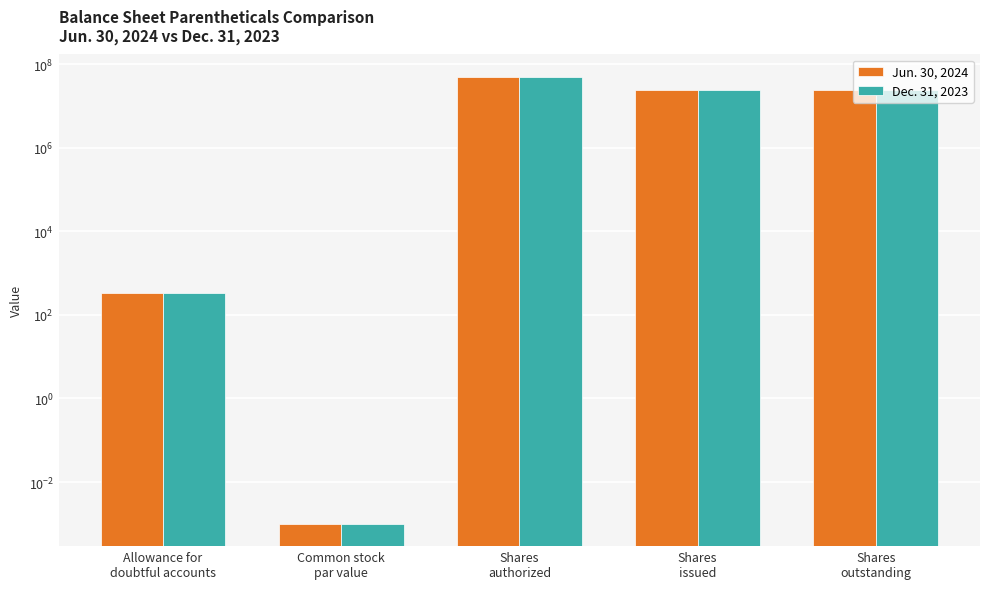

Reading left to right, list all the values displayed in this chart.

Jun. 30, 2024: Allowance for
doubtful accounts=326.0	Common stock
par value=0.0	Shares
authorized=50000000.0	Shares
issued=23969148.0	Shares
outstanding=23969148.0
Dec. 31, 2023: Allowance for
doubtful accounts=326.0	Common stock
par value=0.0	Shares
authorized=50000000.0	Shares
issued=23969148.0	Shares
outstanding=23969148.0